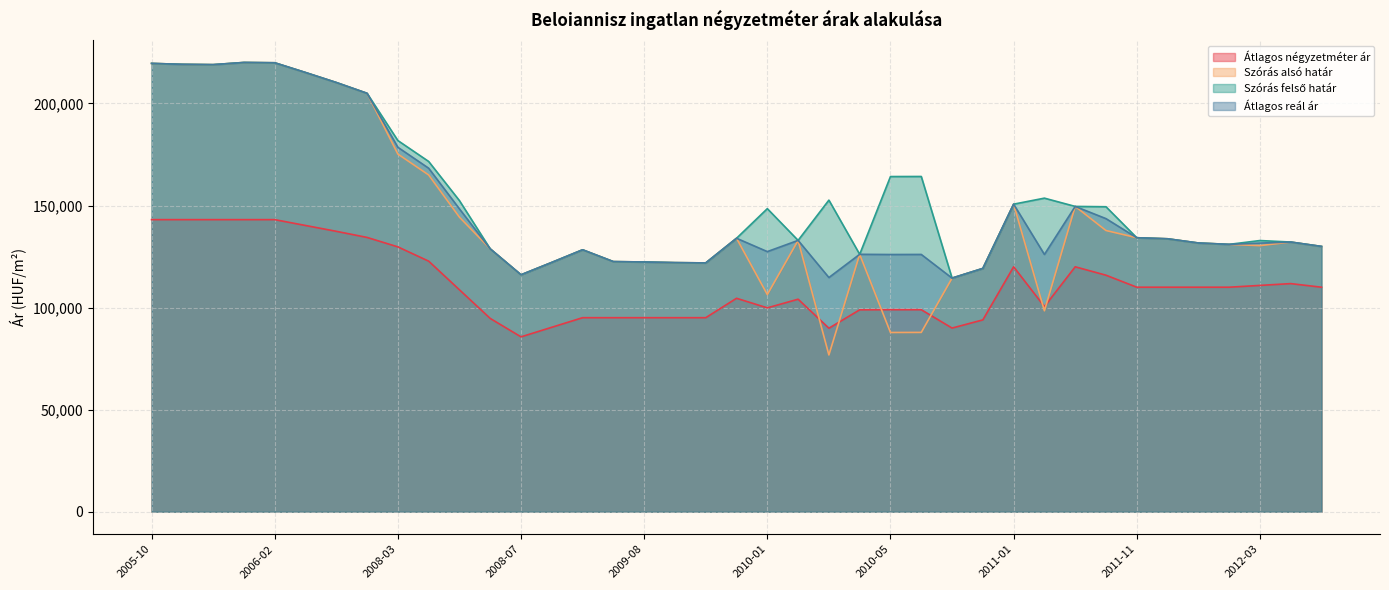

Where does the Szórás alsó határ series first go above 131661?

2005-10